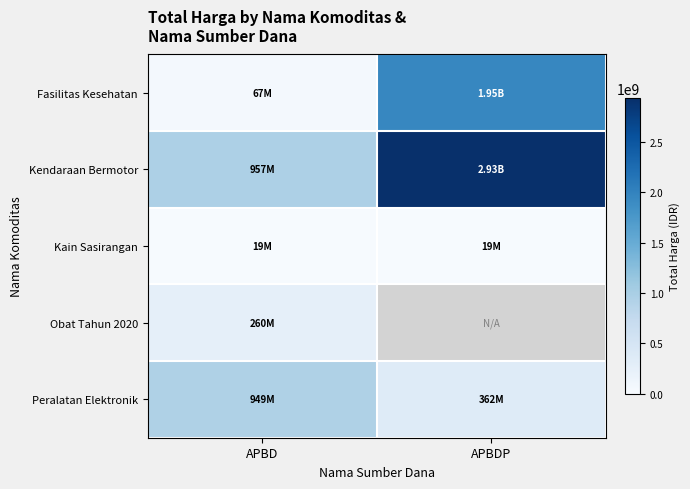

The value of Obat Tahun 2020 at APBD is 260420170.0. True or false?

True